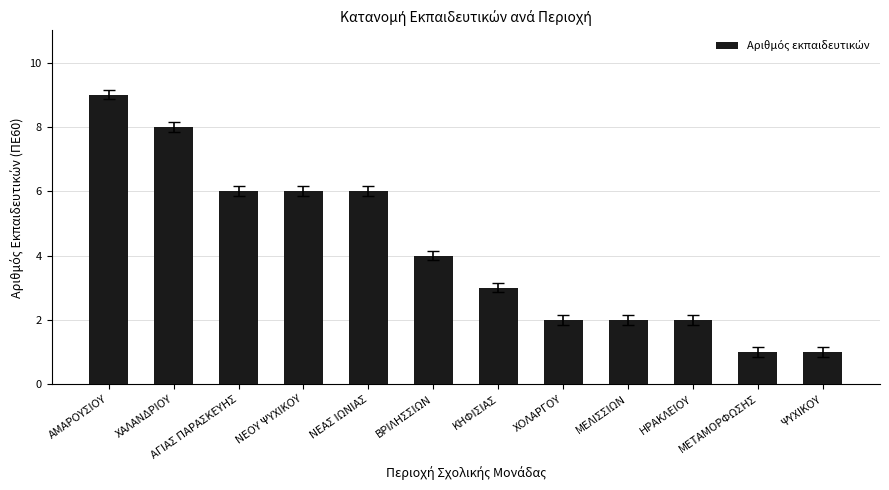

Reading left to right, extract all data points from this chart.

9	8	6	6	6	4	3	2	2	2	1	1